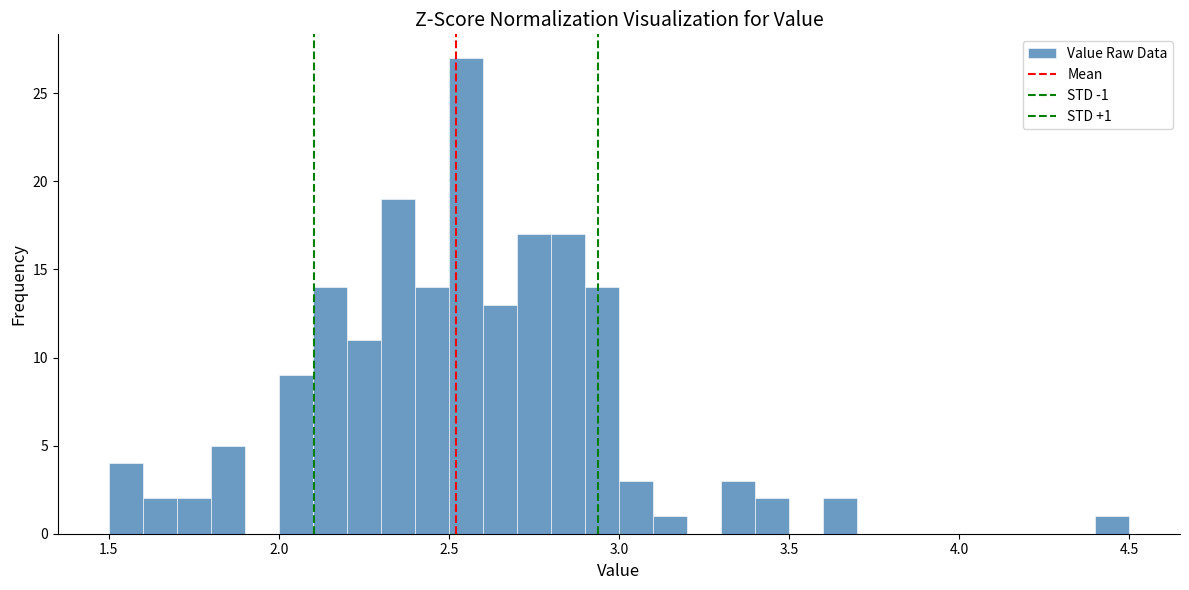

Around what value on the x-axis is the tallest bar? Give the approximate position of its centre, as read against the axis.

2.55